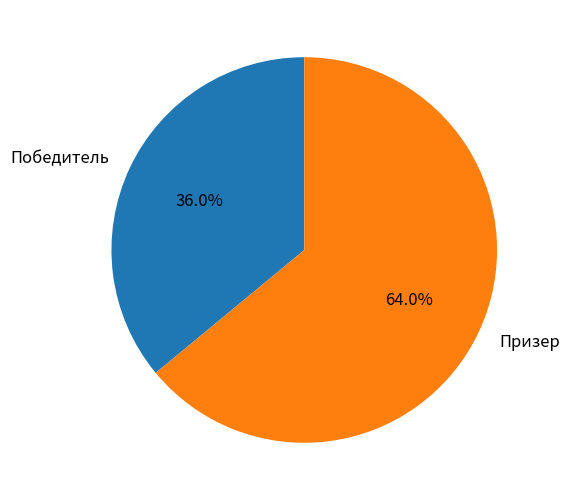

To the nearest percent, what is the average slice percentage?

50%